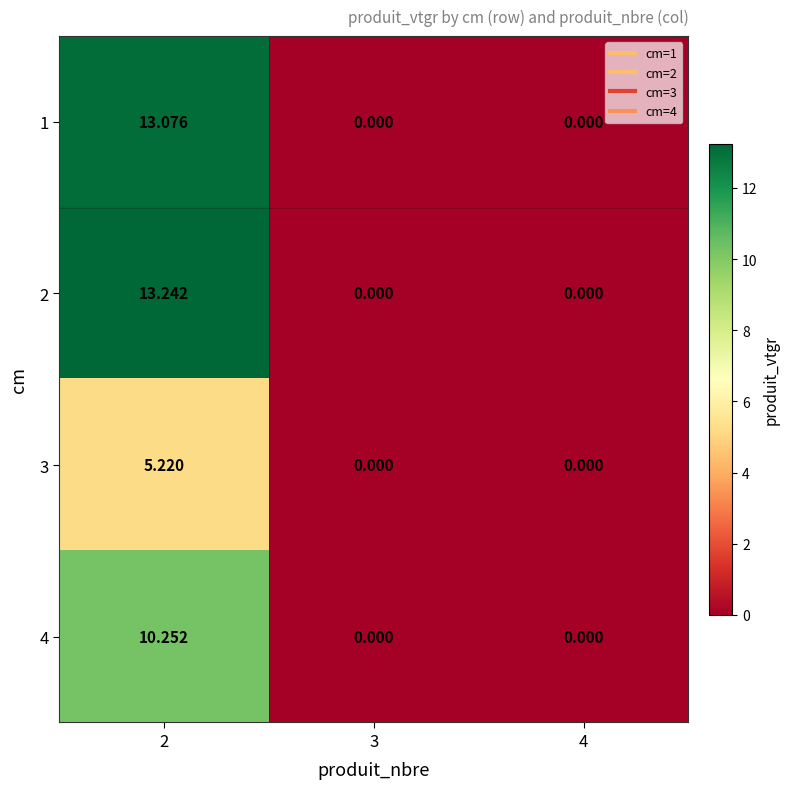

List the series in order of their peak value, highest first.

2, 1, 4, 3